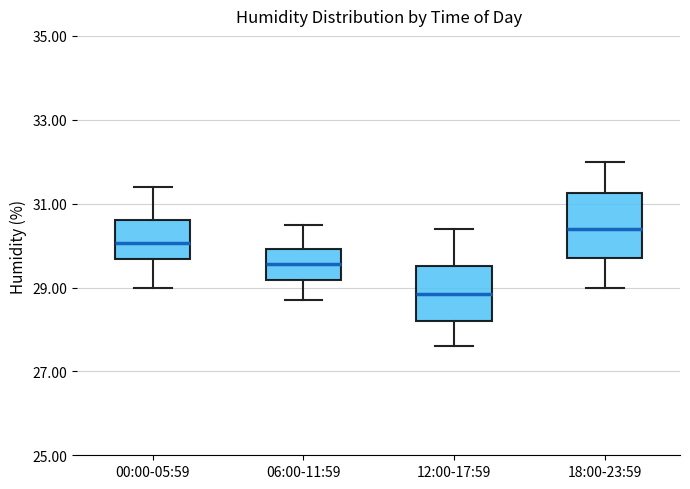

Reading left to right, transcribe this box plot: for each box, give where its median line is, the range the box spans, and where its two whiskers end, as read against the y-axis. The values are not printed on the chart, so give them approximately, as read against the axis.

00:00-05:59: median 30.0, box 29.6 to 30.6, whiskers 29.0 to 31.4
06:00-11:59: median 29.6, box 29.2 to 30.0, whiskers 28.8 to 30.6
12:00-17:59: median 28.8, box 28.2 to 29.6, whiskers 27.6 to 30.4
18:00-23:59: median 30.4, box 29.8 to 31.2, whiskers 29.0 to 32.0